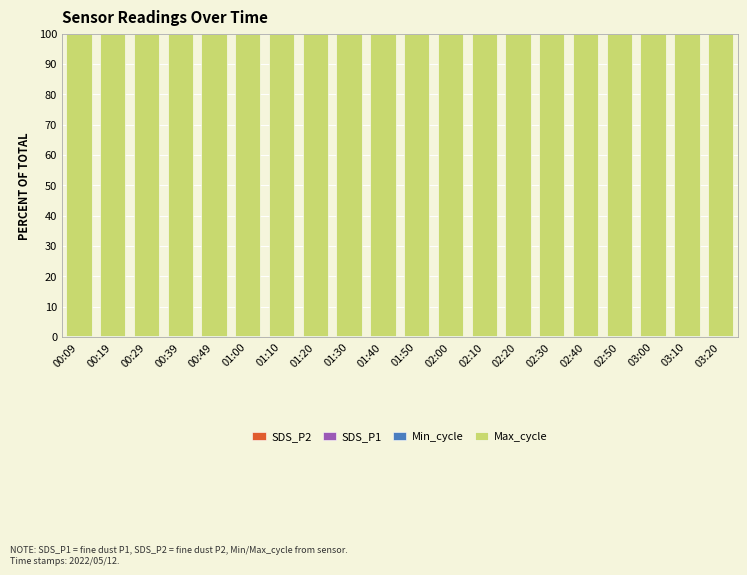

What is the label of the 10th bar from the left?

01:40